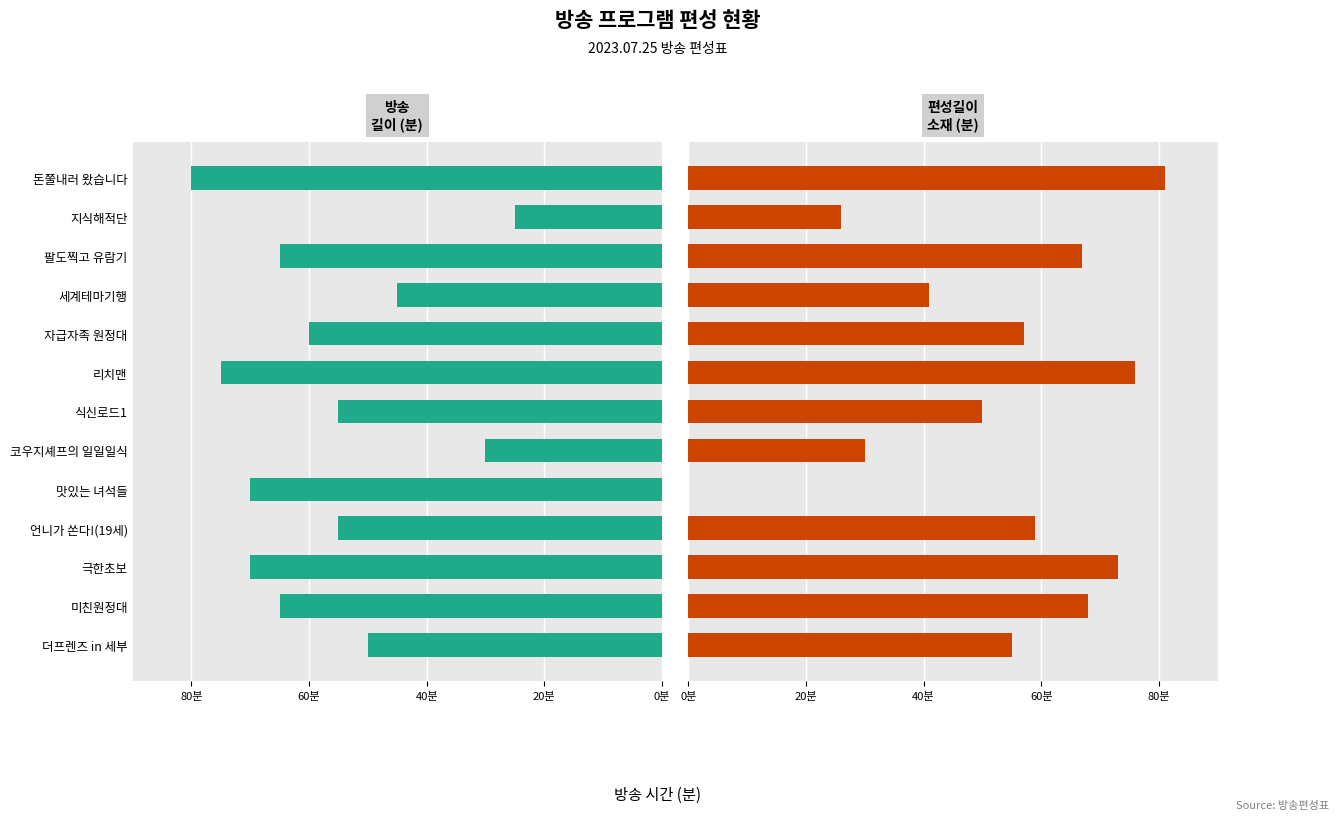

True or false: 편성길이(소재) has a value of 45 at 팔도찍고 유람기.

False